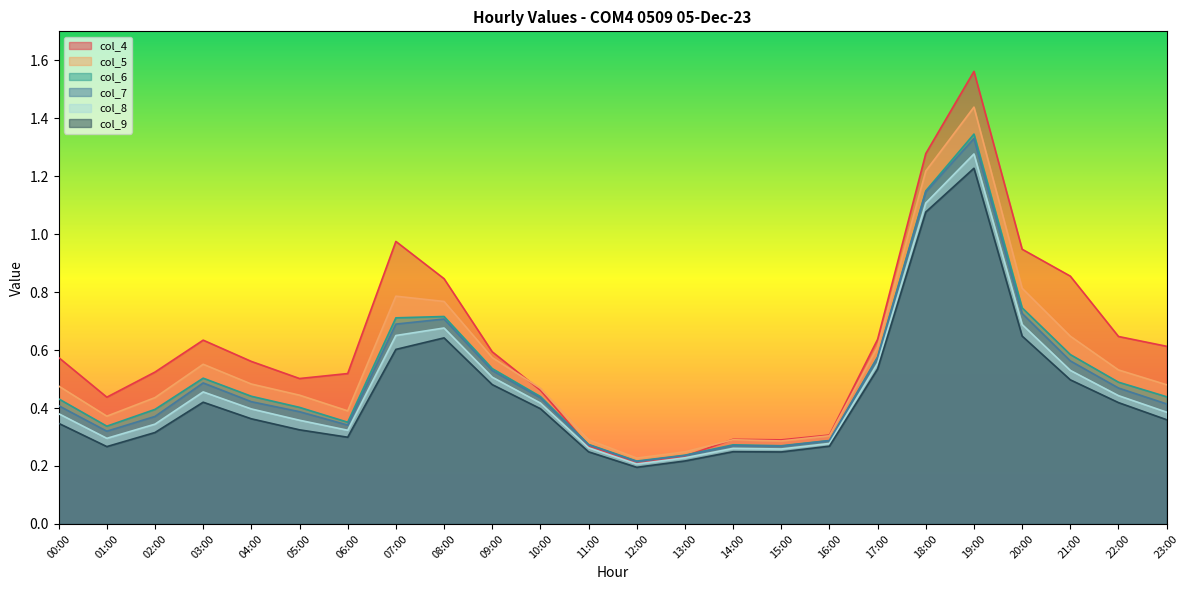

Where is the first local maximum for col_7?

03:00